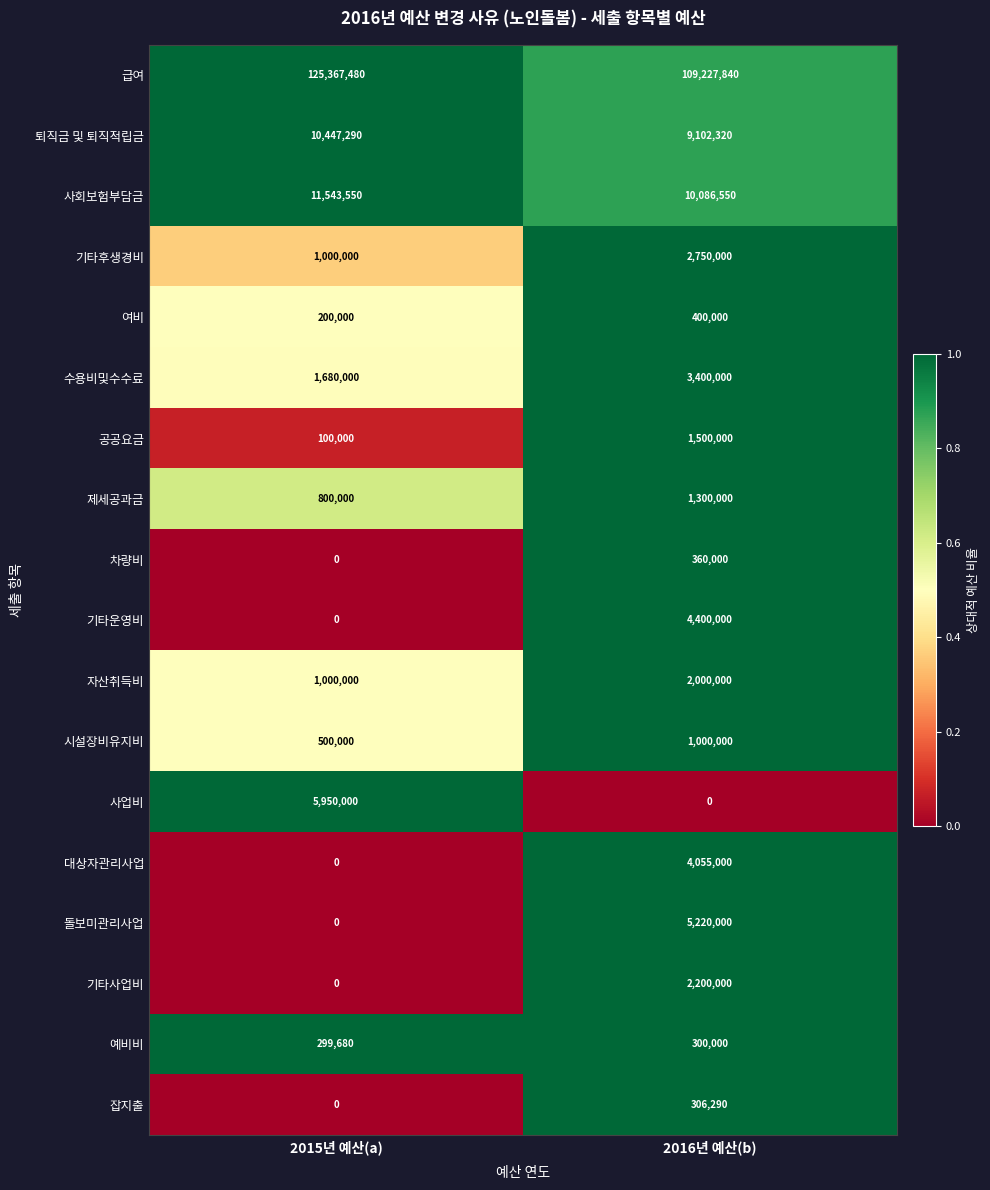

At which label is 여비 closest to 300000?

2015년 예산(a)